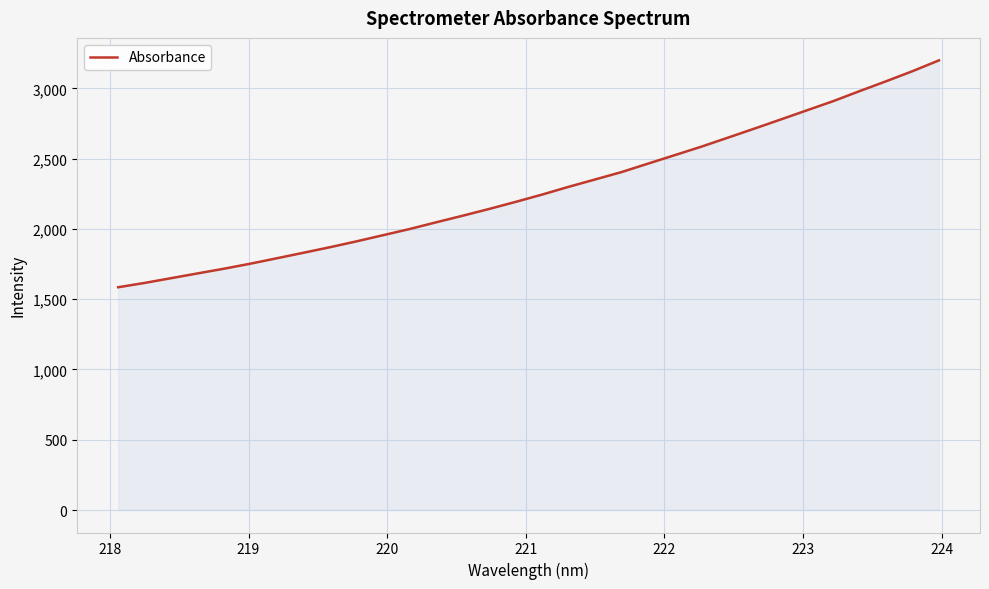

What is the difference between the maximum and minimum values?

1614.5